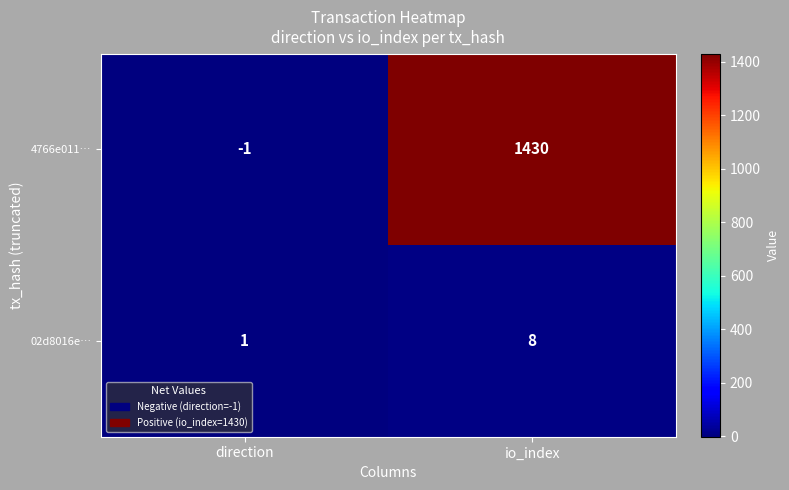

What is the difference between the 02d8016e… values at io_index and direction?

7